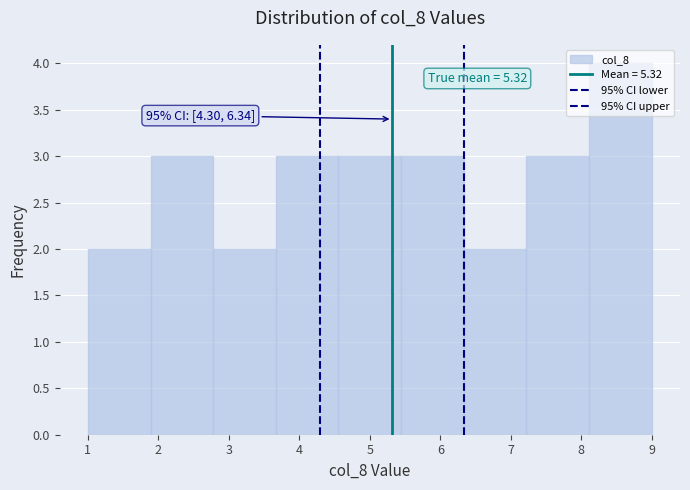

Over which range of the x-axis is the bar tallest?

8.1 to 9.0